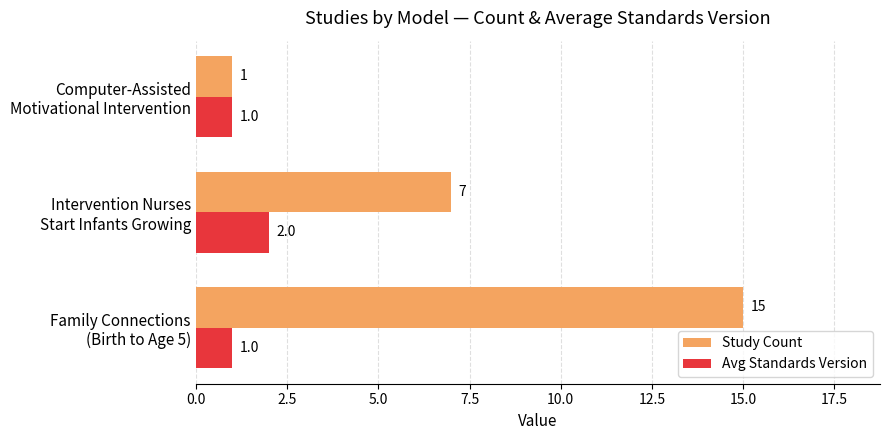

Rank the series by their maximum value, from lowest to highest.

Avg Standards Version, Study Count